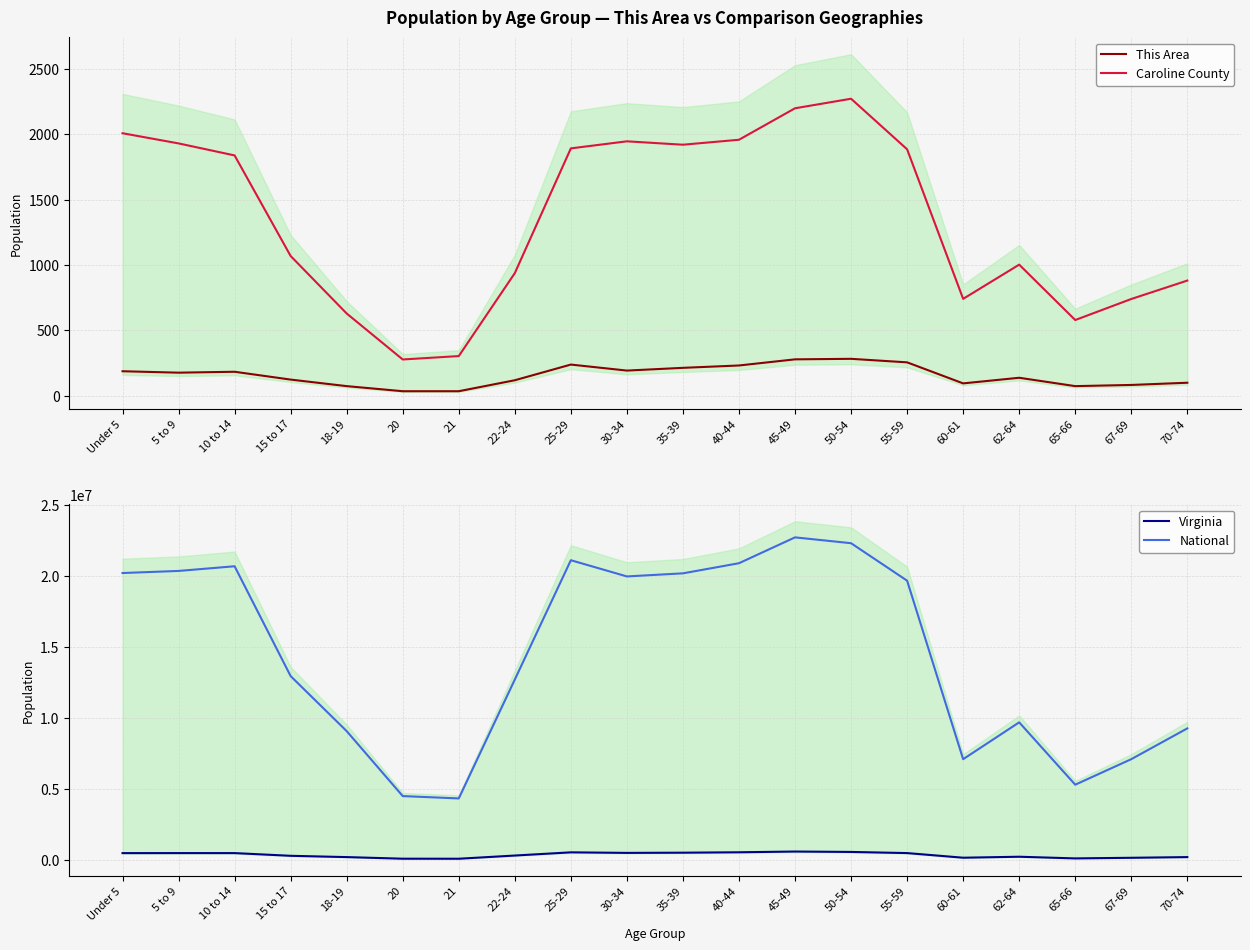

Is this an area chart (filled region under the line)?

No